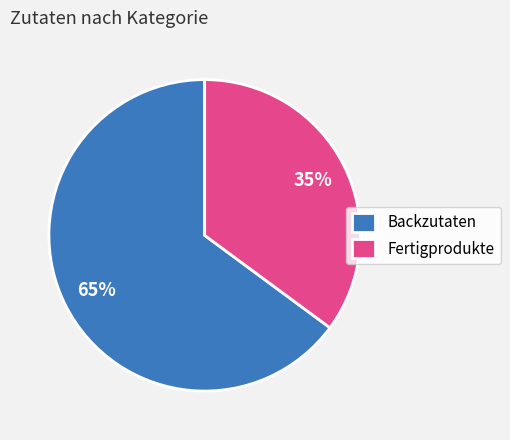

Is there a majority slice in this chart?

Yes